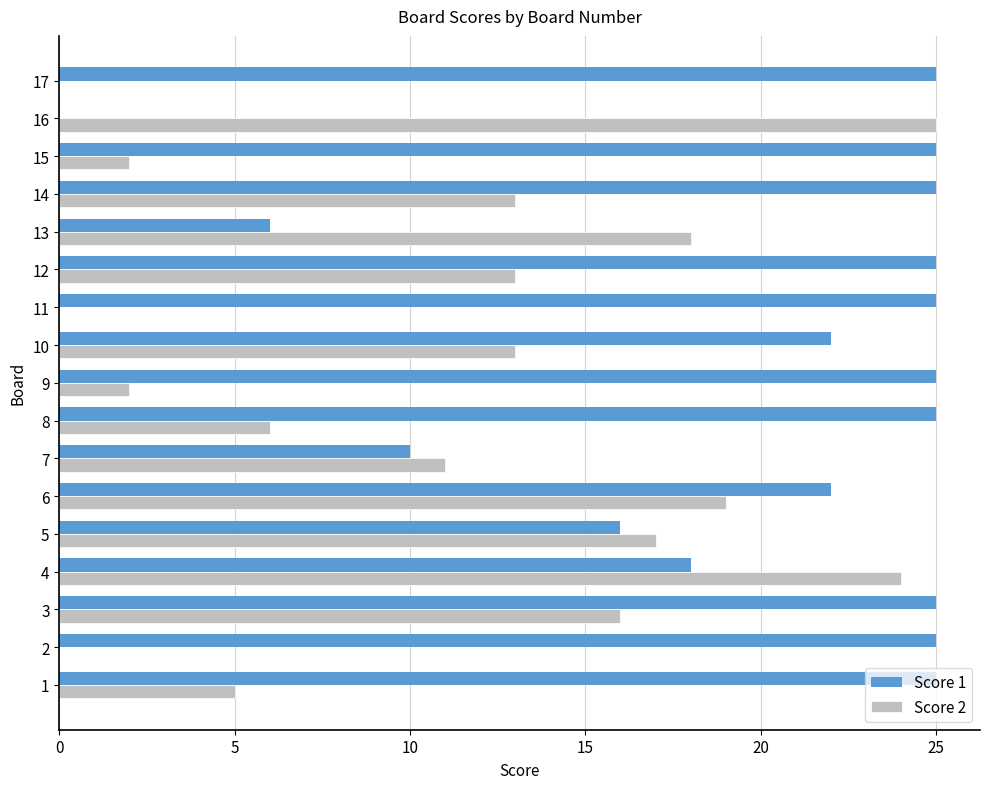

Is the value of Score 1 at 6 greater than the value of Score 2 at 14?

Yes